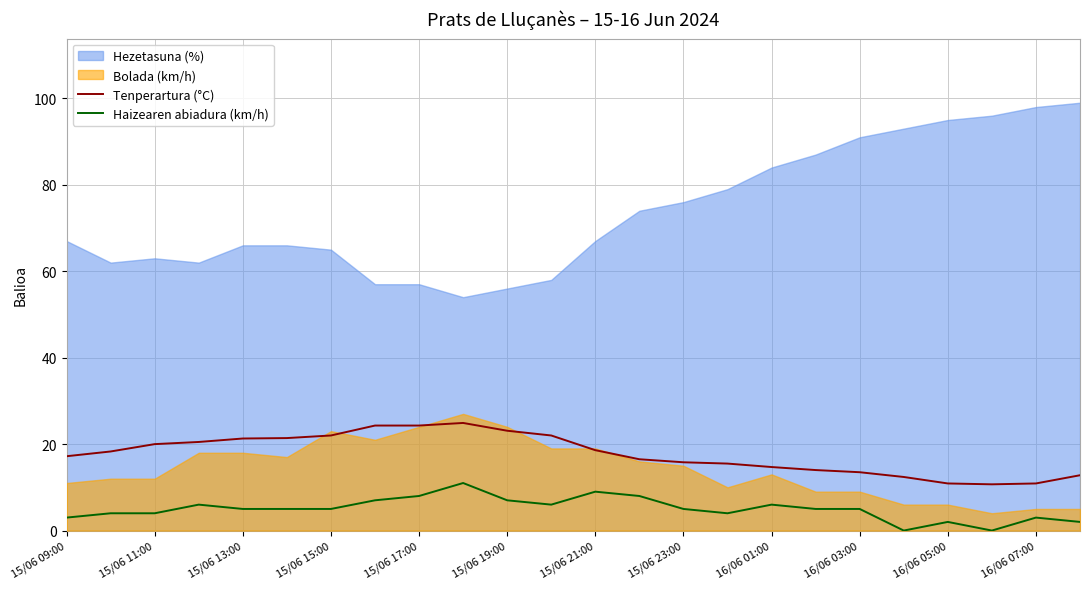

Is it true that Tenperartura (°C) equals 11.7 at 15/06 11:00?

False